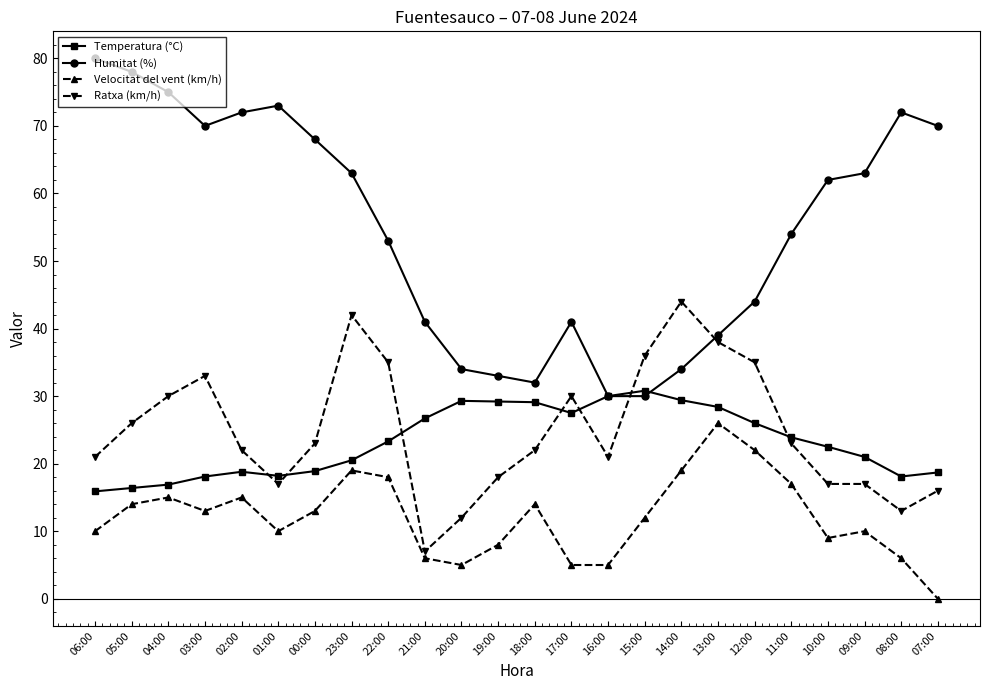

At which category does the chart reach its minimum across all series?

07:00